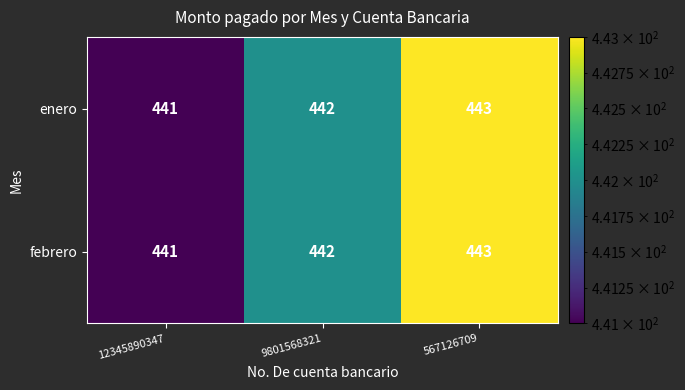

True or false: enero has a value of 441 at 12345890347.

True